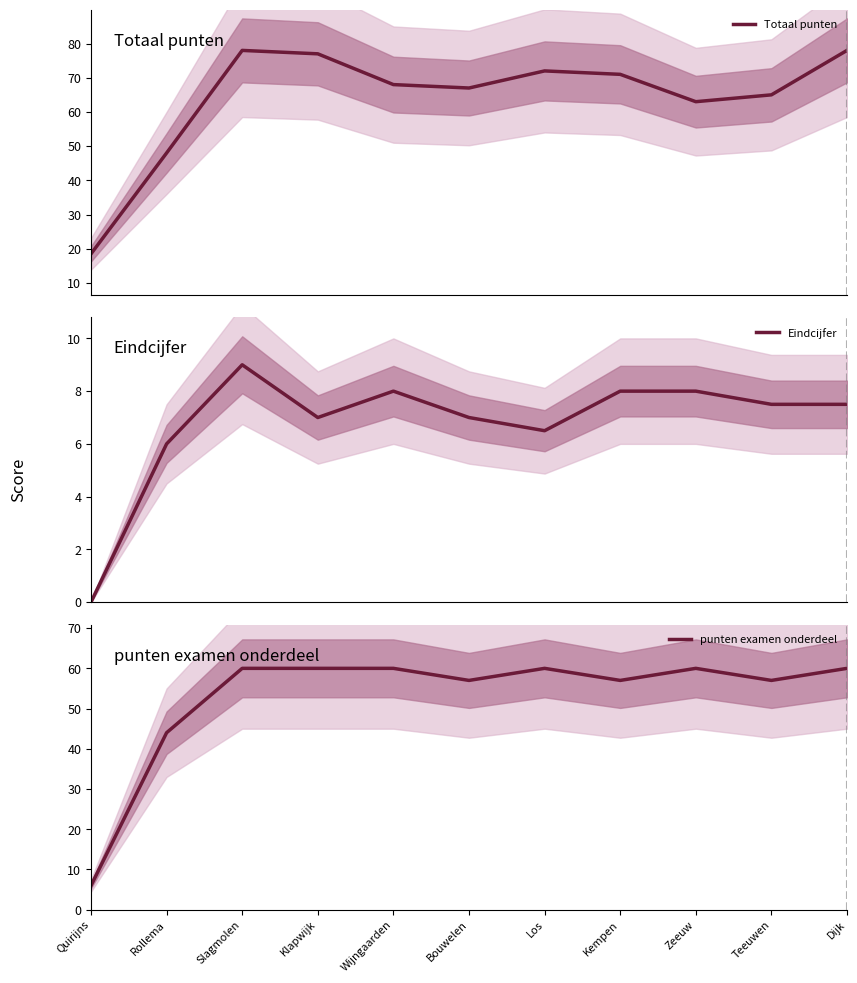

Count the number of categories in the chart.

11